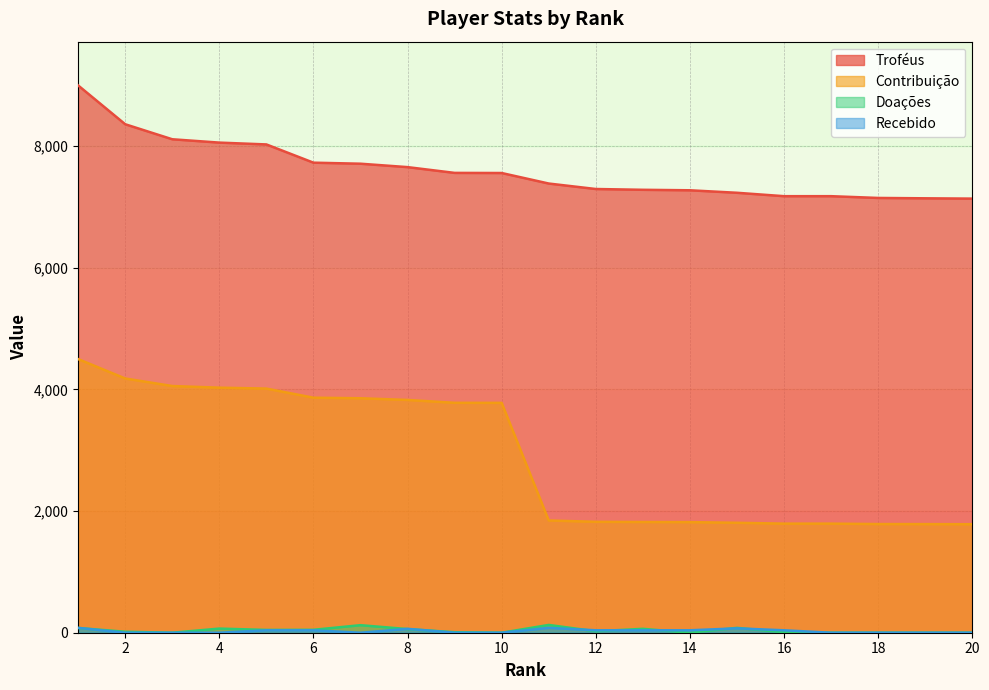

What is the difference between the maximum and minimum values in the Doações series?

128